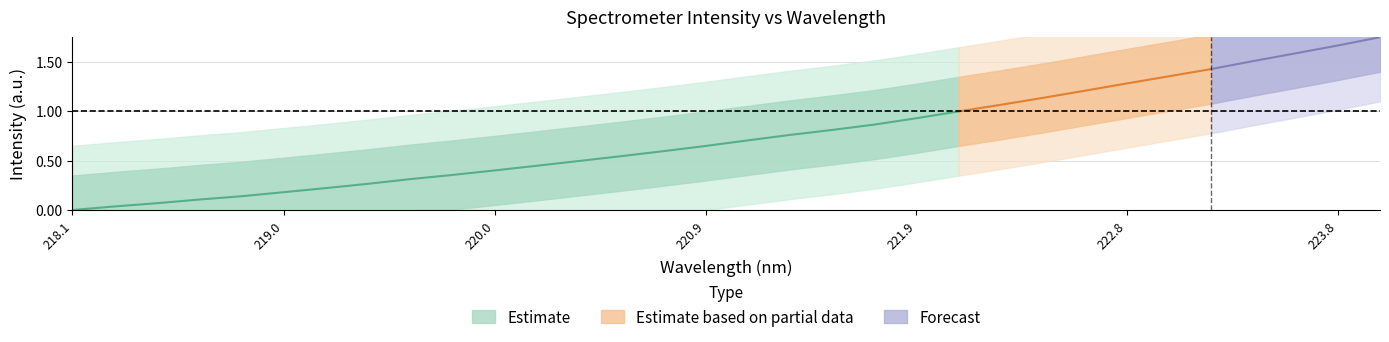

At which label is the value closest to 0?

218.1